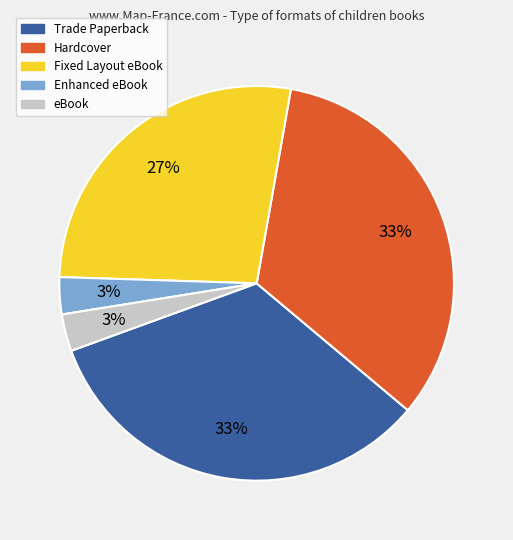

Which has a higher value, Hardcover or Enhanced eBook?

Hardcover